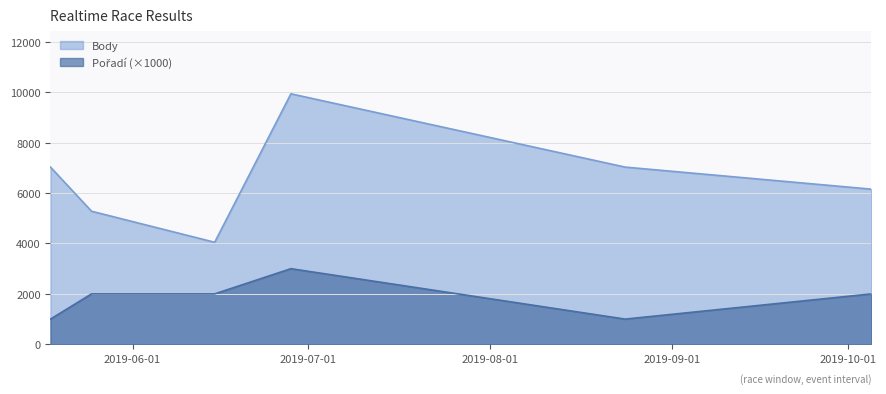

True or false: Body has more than 2 points higher than both neighbors.

False